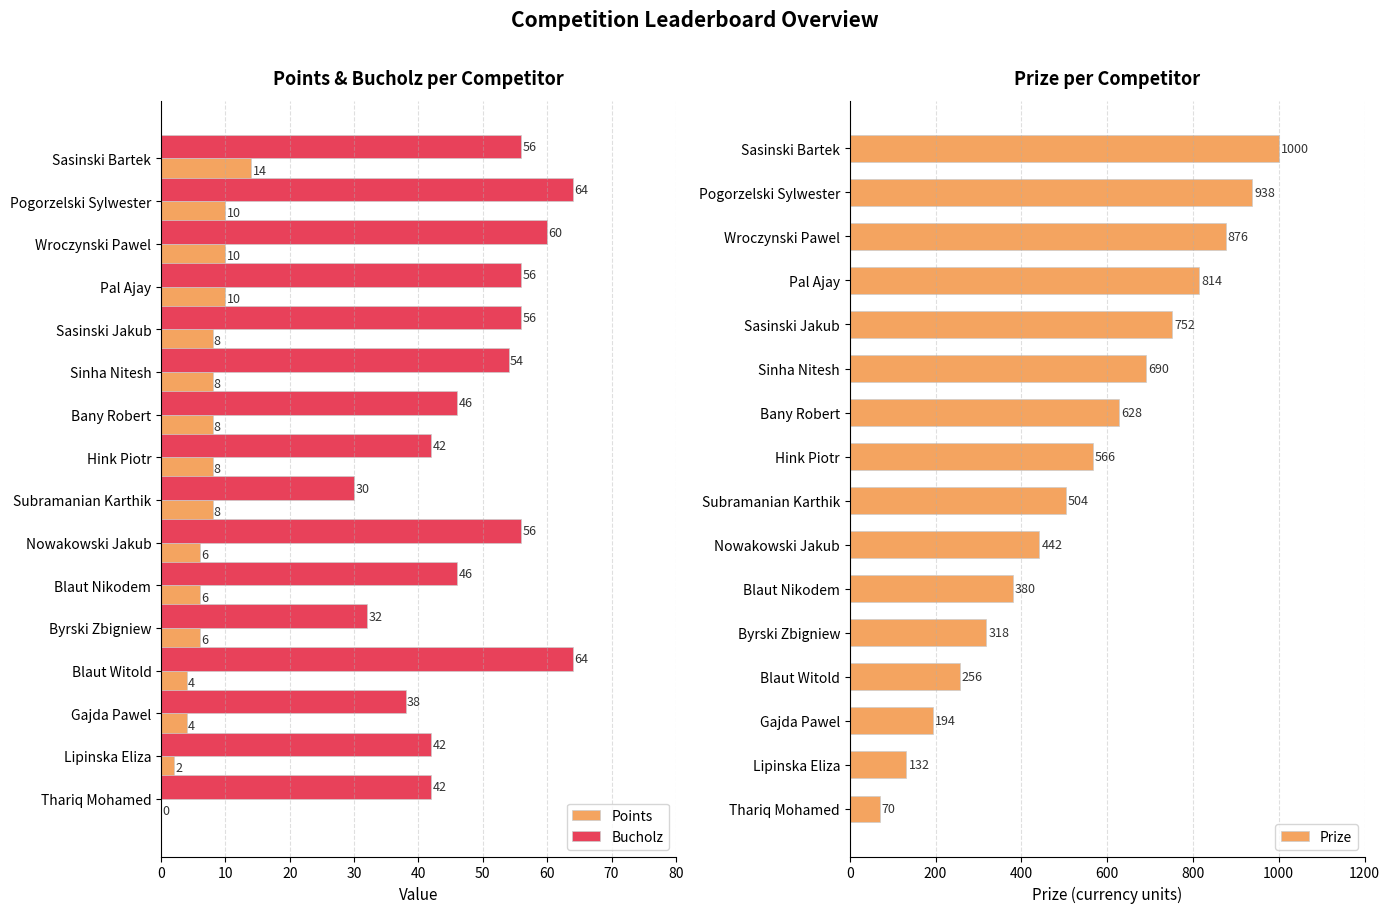

Count the Points values in the range 6 to 10.

11